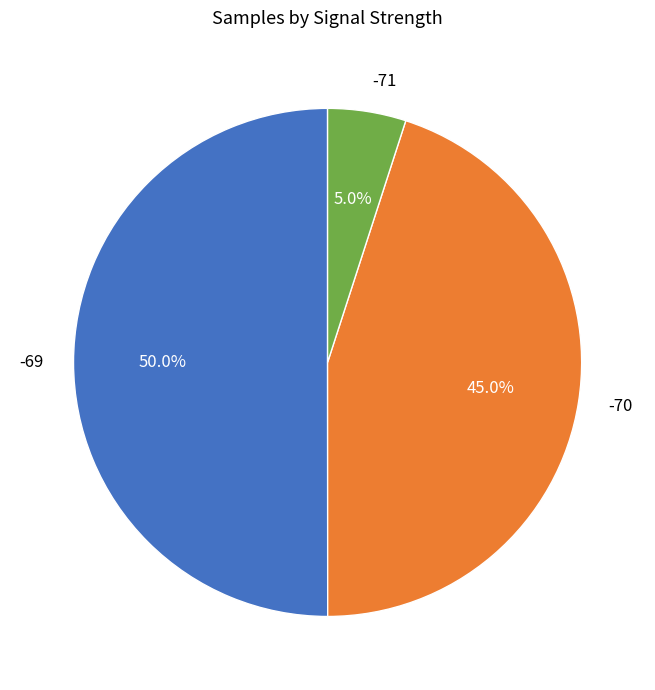

Which slice represents more than half of the pie?

-69